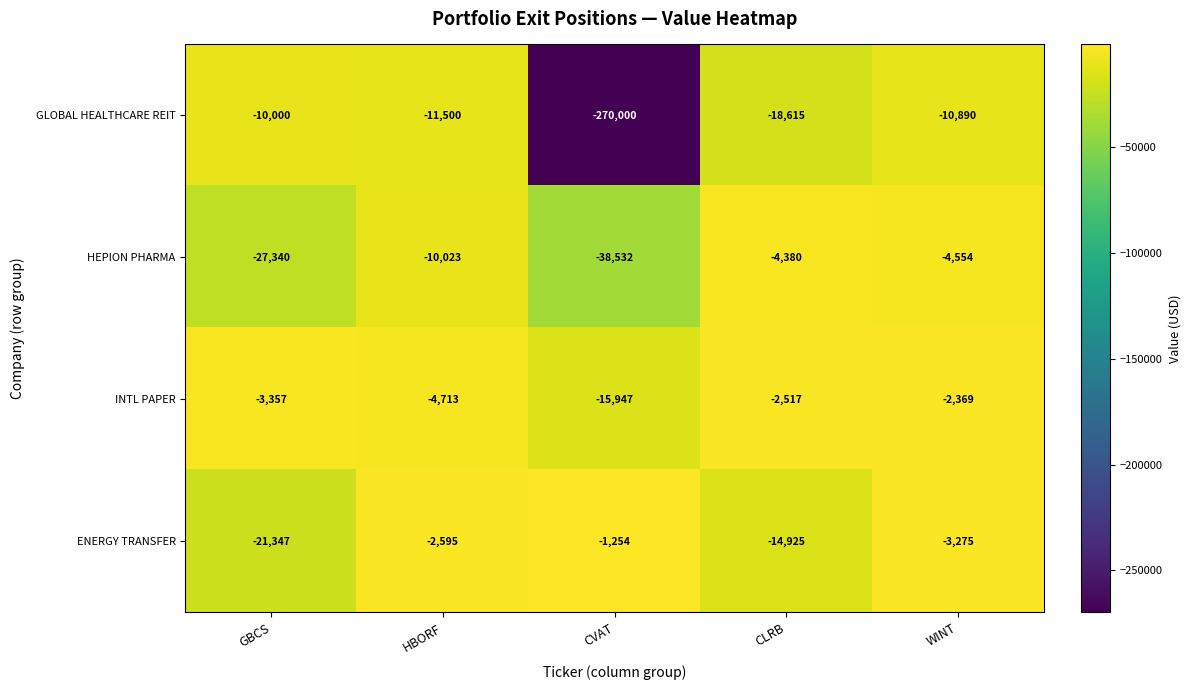

Is it true that HEPION PHARMA equals -48654 at GBCS?

False